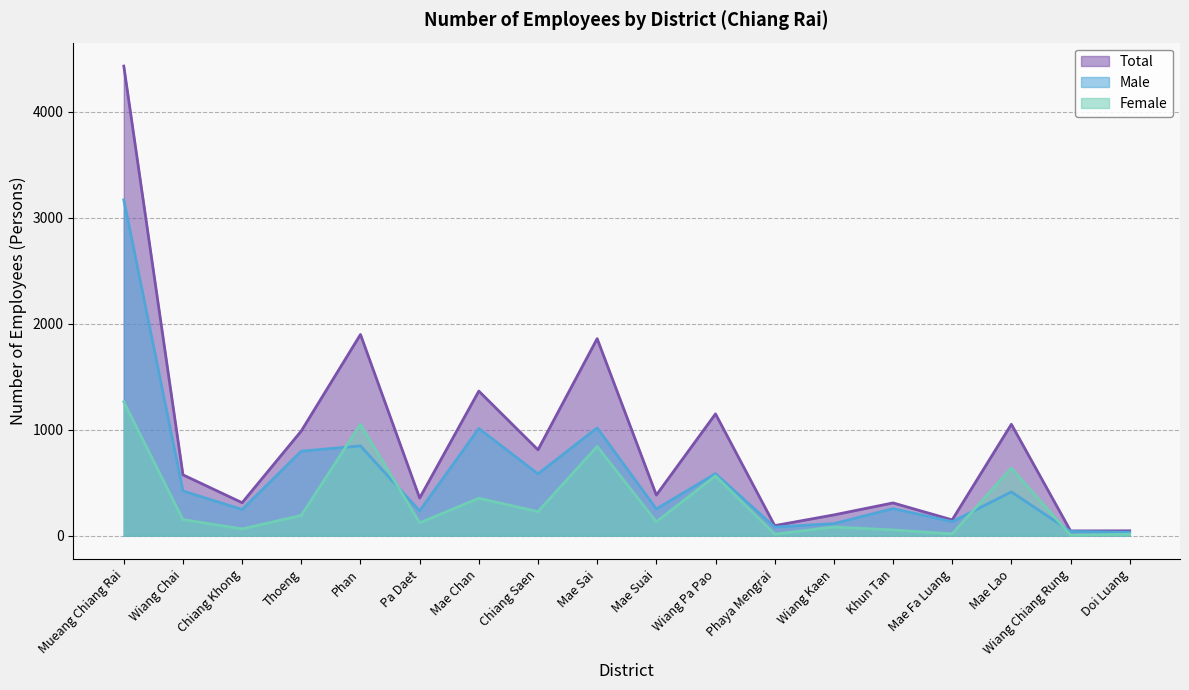

Read the Total value at Mae Fa Luang.

149